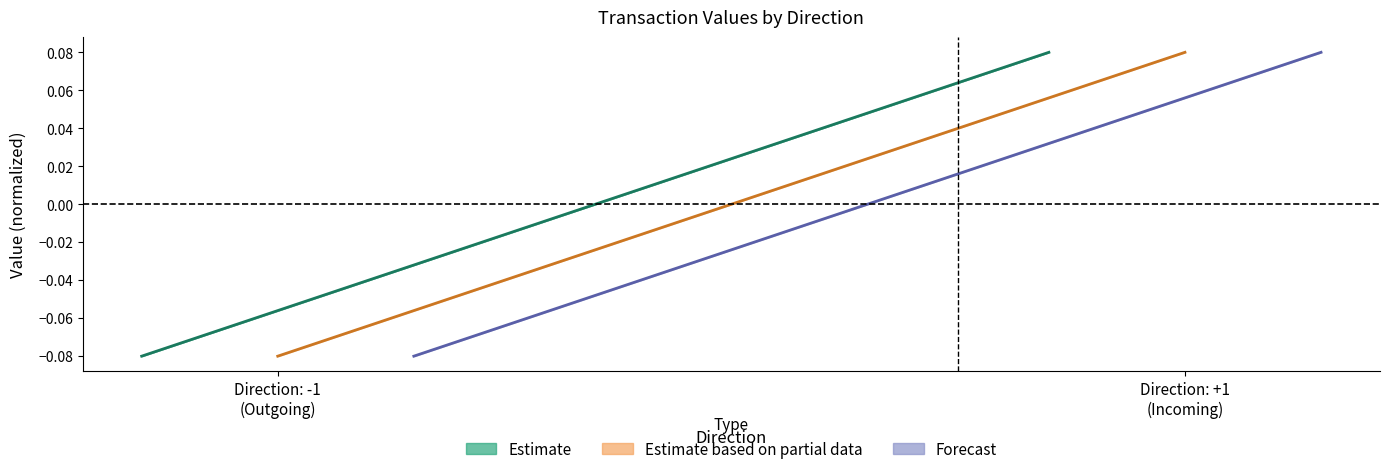

How many values in the Estimate based on partial data series exceed 0?

1